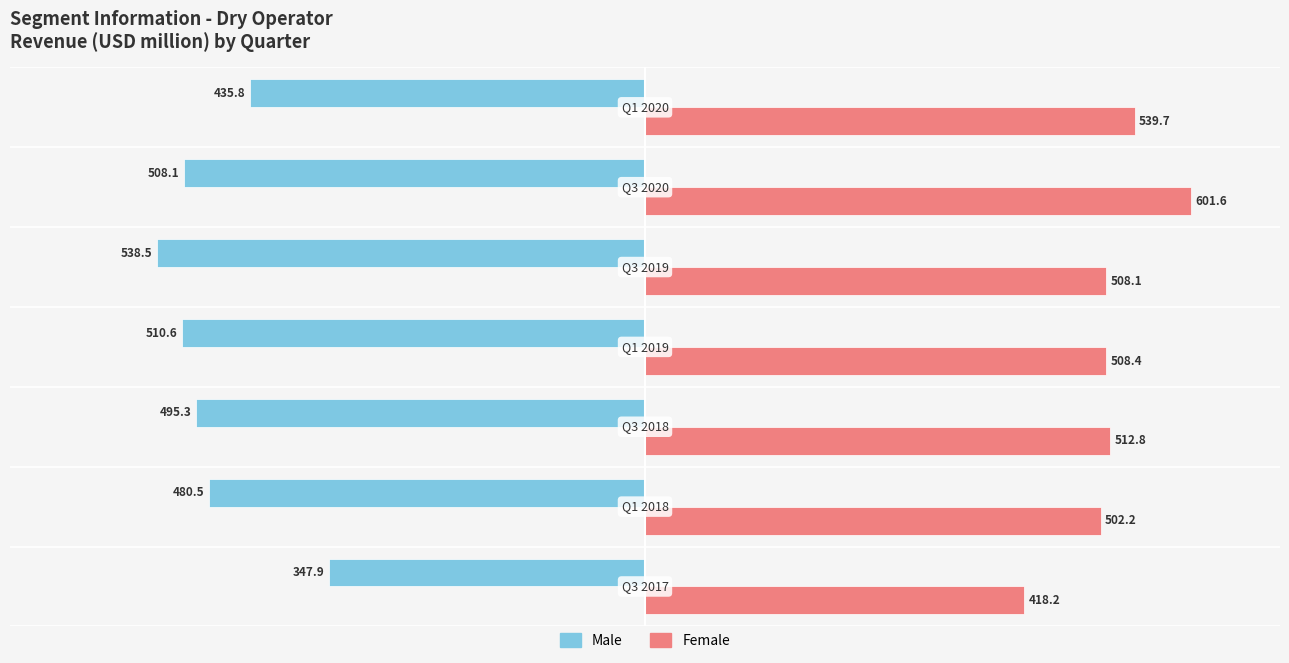

Rank the series by their average value, from highest to lowest.

Female, Male